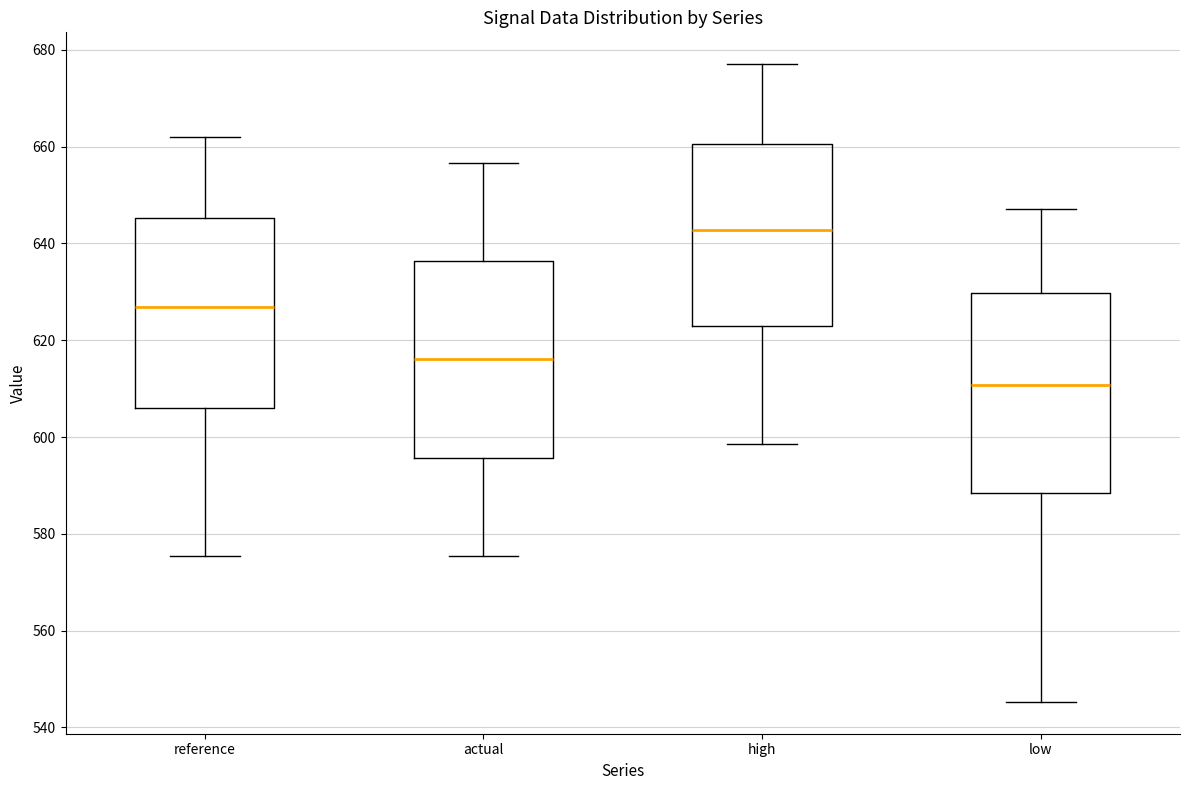

Which box has the lowest median line?

low